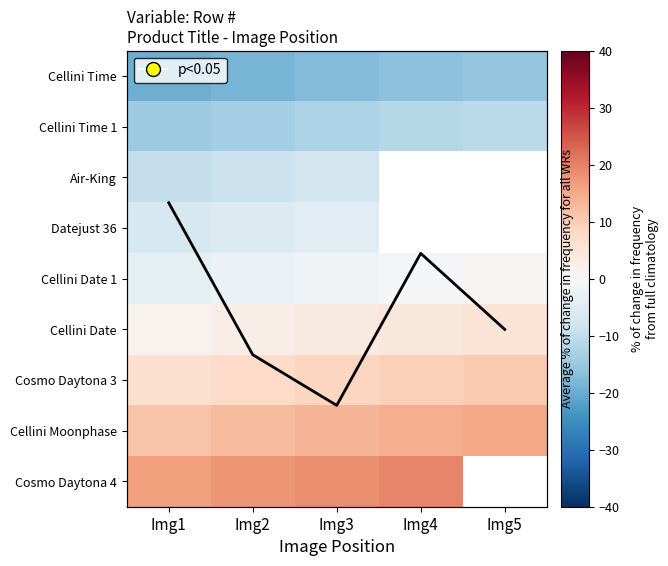

What is the sum of all Cosmo Daytona 3 values?

42.5